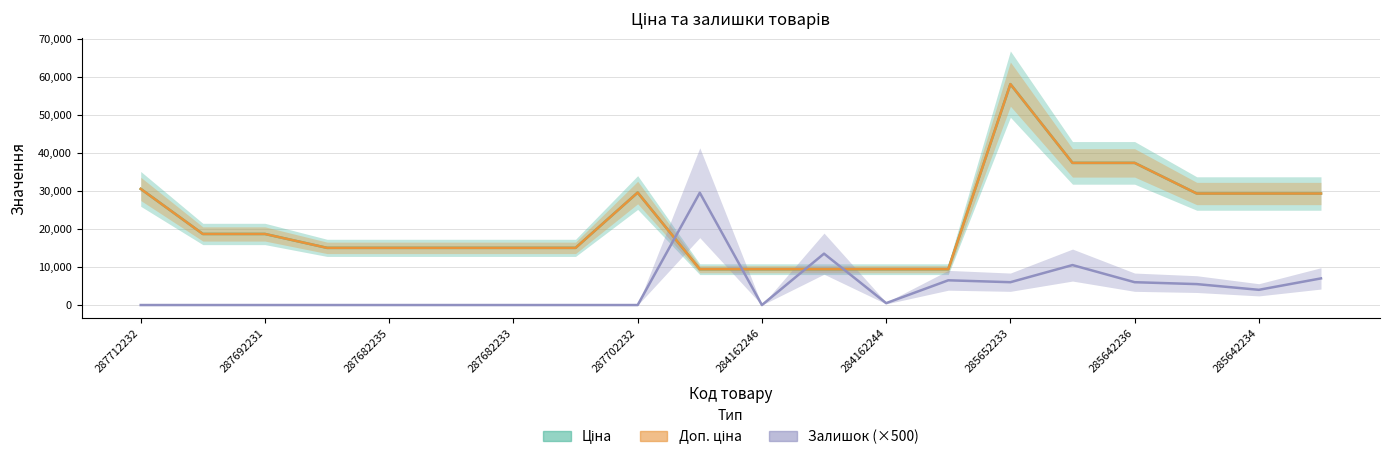

At which label does Залишок first exceed 500?

284162248